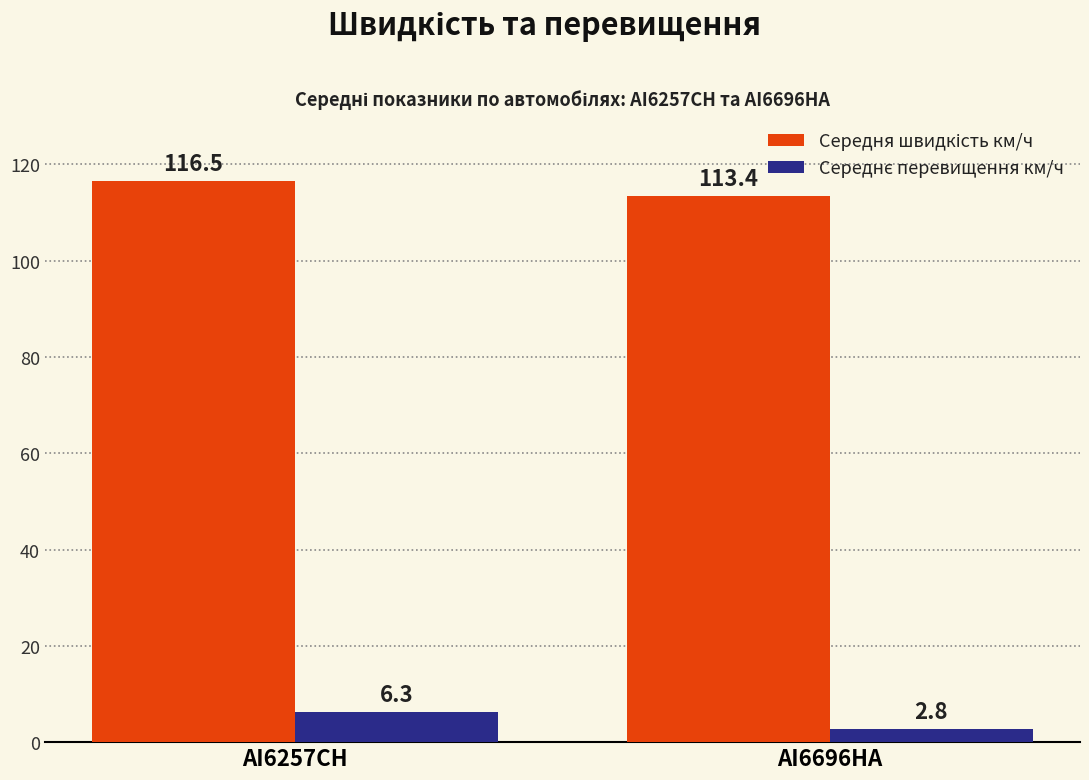

Which label corresponds to the smallest value in the chart?

AI6696HA